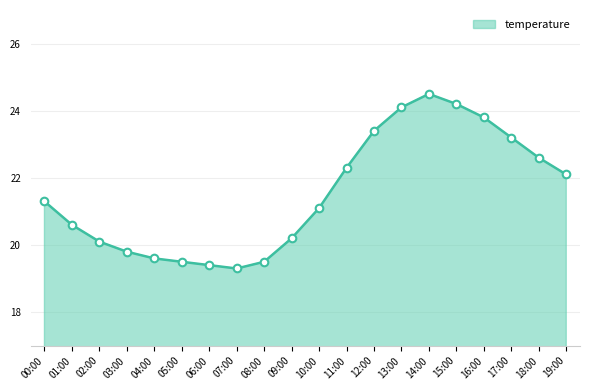

Between 11:00 and 10:00, which is larger?

11:00